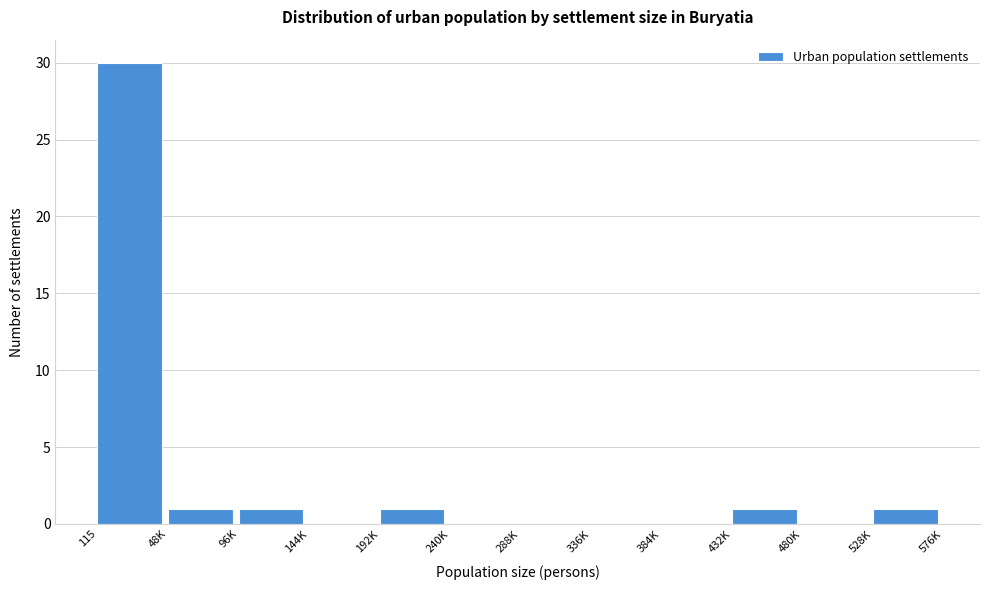

Reading right to left, transcribe all the data shown in this chart.

528K=1	480K=0	432K=1	384K=0	336K=0	288K=0	240K=0	192K=1	144K=0	96K=1	48K=1	115=30